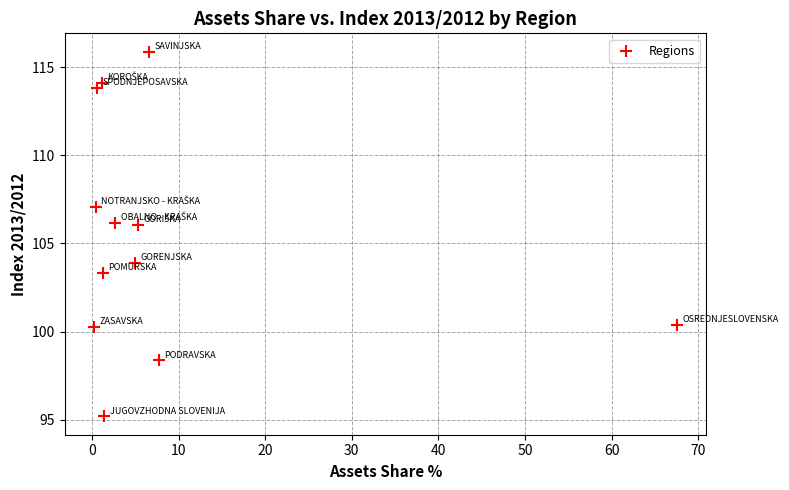

What is the average X value?

8.3